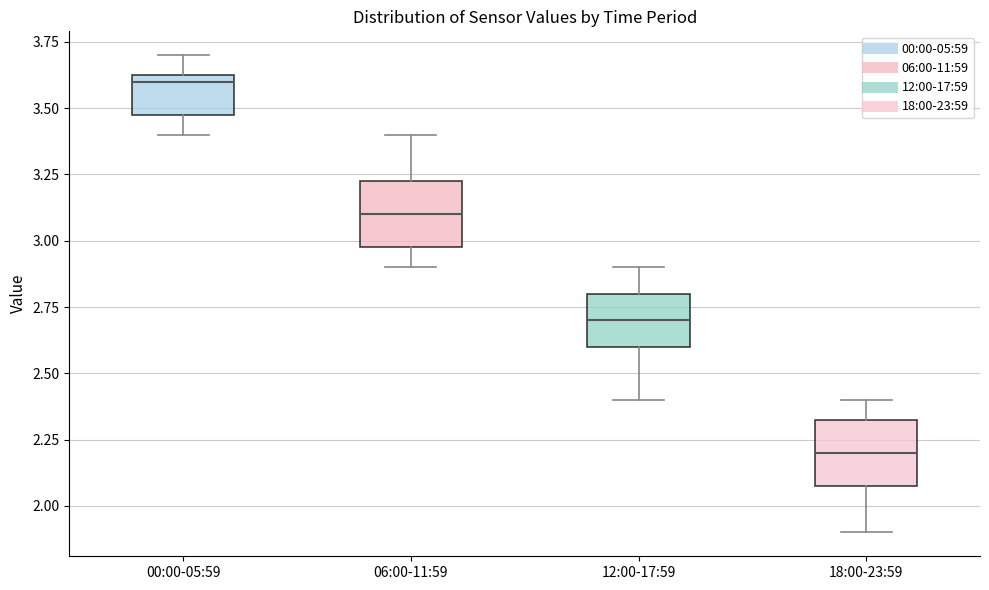

Reading left to right, read every box against the y-axis: the position of its median line, the range the box covers, and the ends of its whiskers. The values are not printed on the chart, so give them approximately, as read against the axis.

00:00-05:59: median 3.60, box 3.50 to 3.65, whiskers 3.40 to 3.70
06:00-11:59: median 3.10, box 3.00 to 3.25, whiskers 2.90 to 3.40
12:00-17:59: median 2.70, box 2.60 to 2.80, whiskers 2.40 to 2.90
18:00-23:59: median 2.20, box 2.10 to 2.35, whiskers 1.90 to 2.40